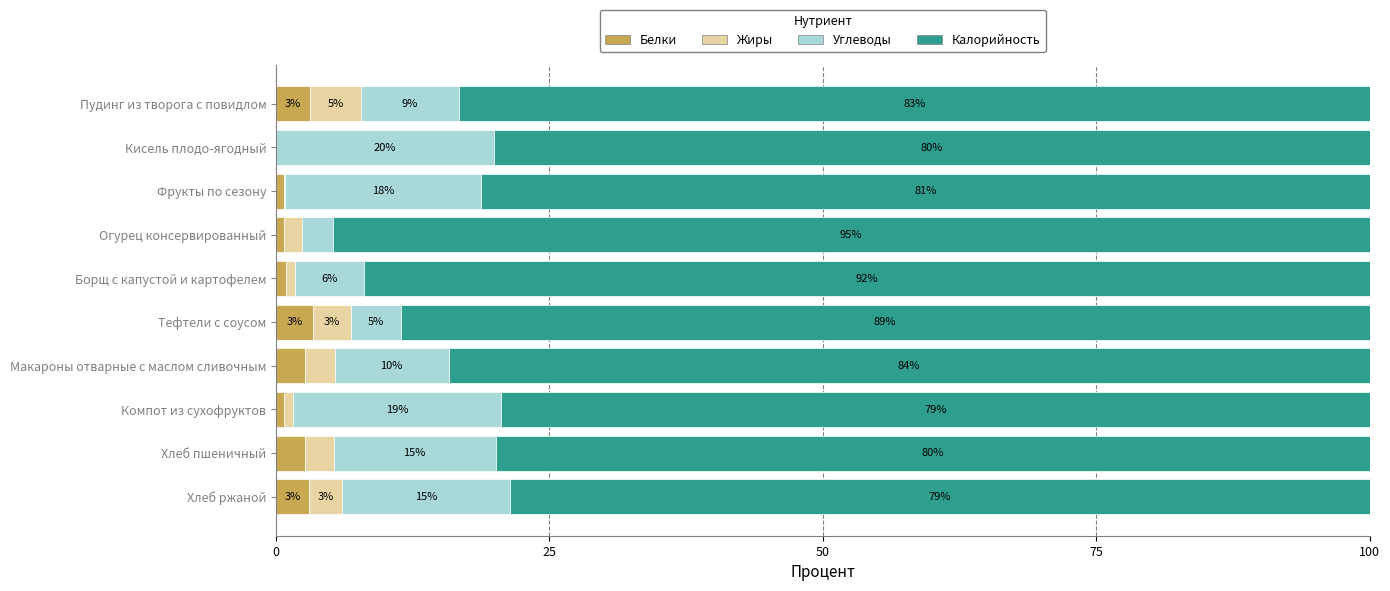

What is the approximate value of Белки at Хлеб ржаной?

3.0